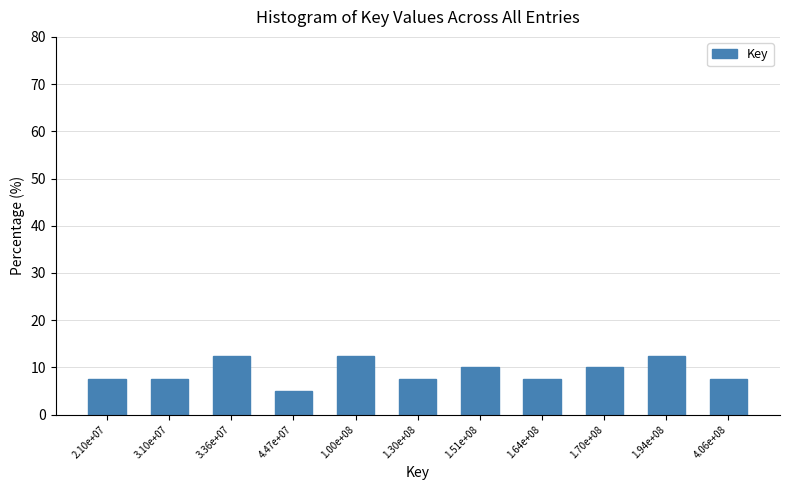

Reading left to right, extract all data points from this chart.

7.5	7.5	12.5	5.0	12.5	7.5	10.0	7.5	10.0	12.5	7.5